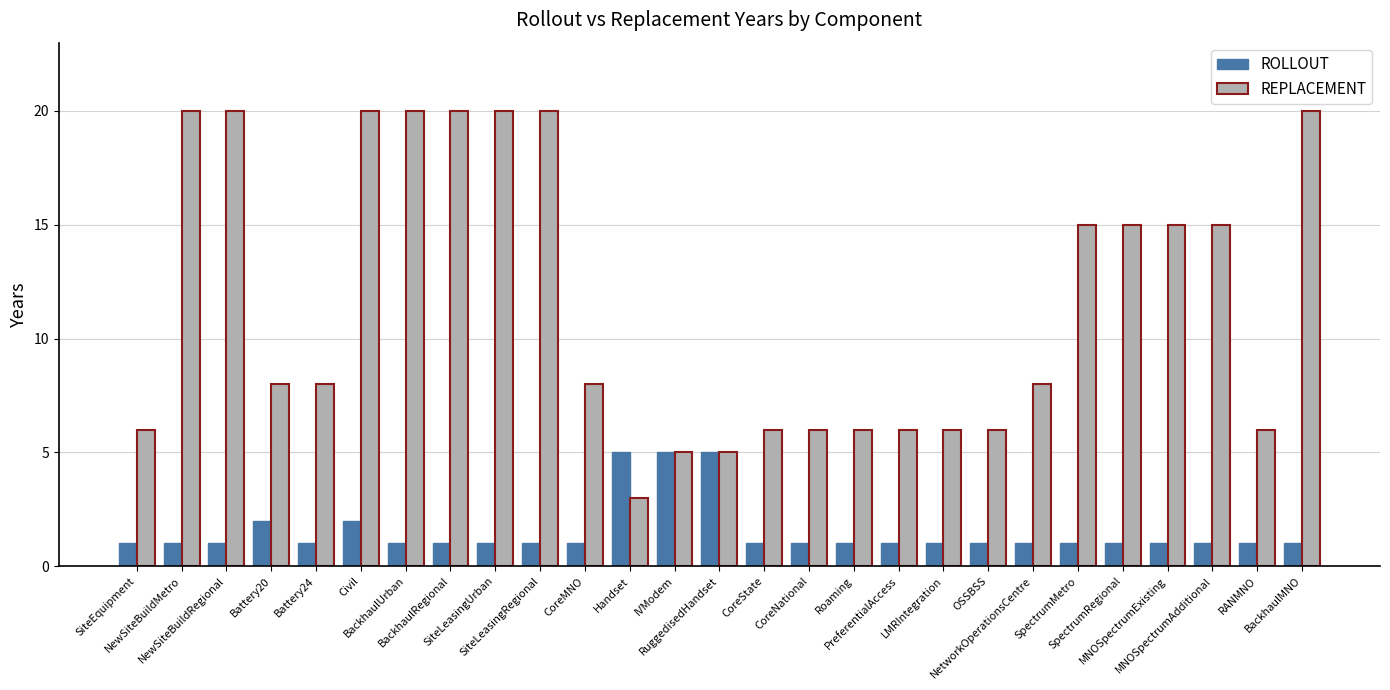

What is the difference between the maximum and second lowest values in the ROLLOUT series?

4